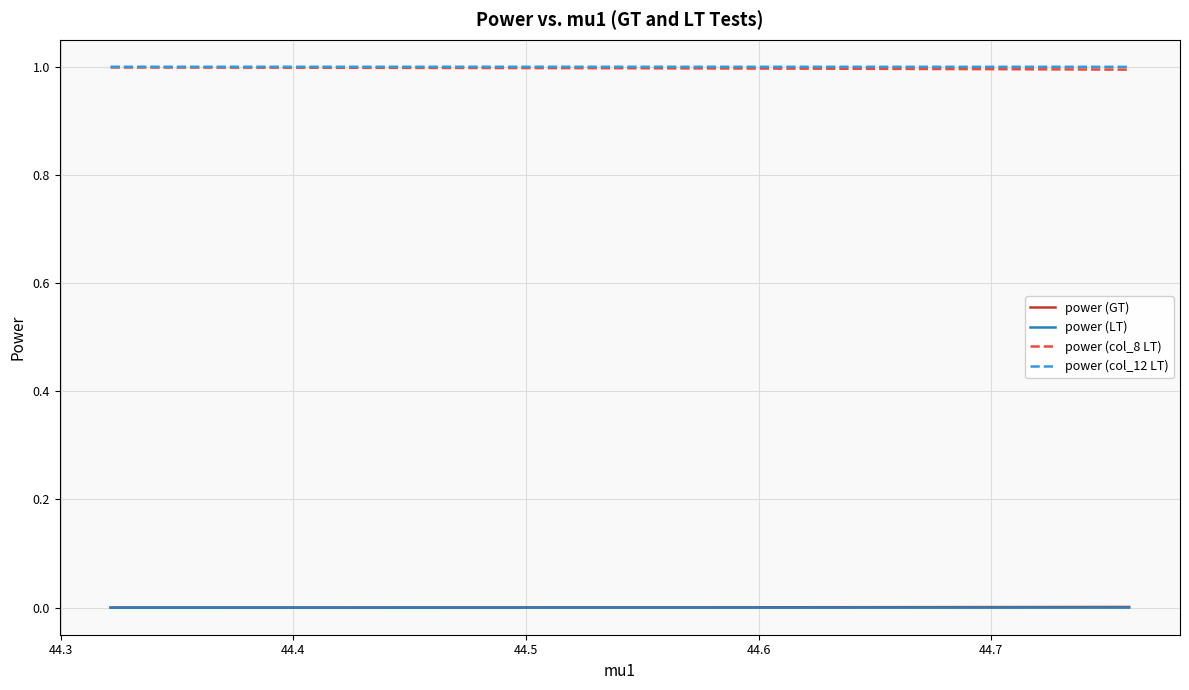

True or false: power (LT) and power (col_12 LT) cross at least once.

False